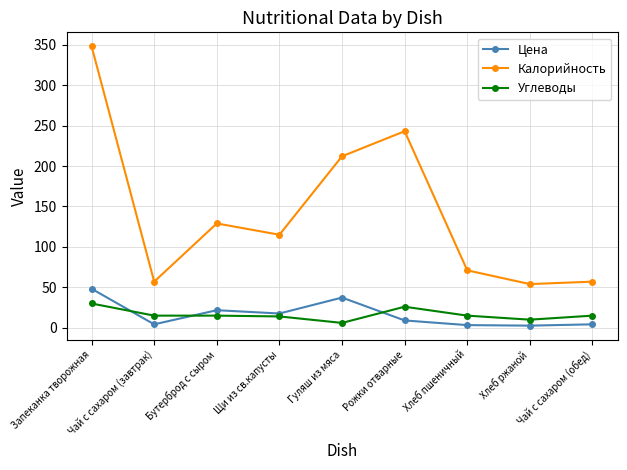

What is the sum of the Углеводы values at Рожки отварные and Гуляш из мяса?

32.0